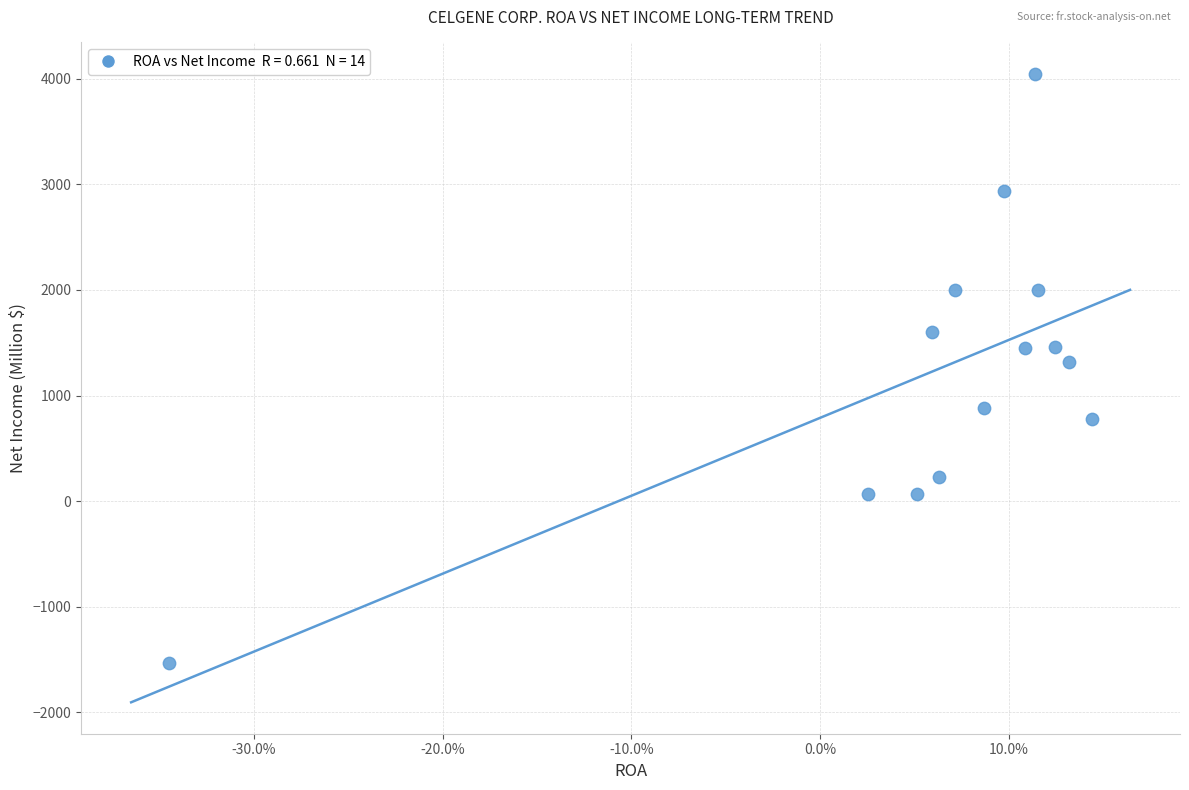

What is the range of Y values (max minus min)?

5580